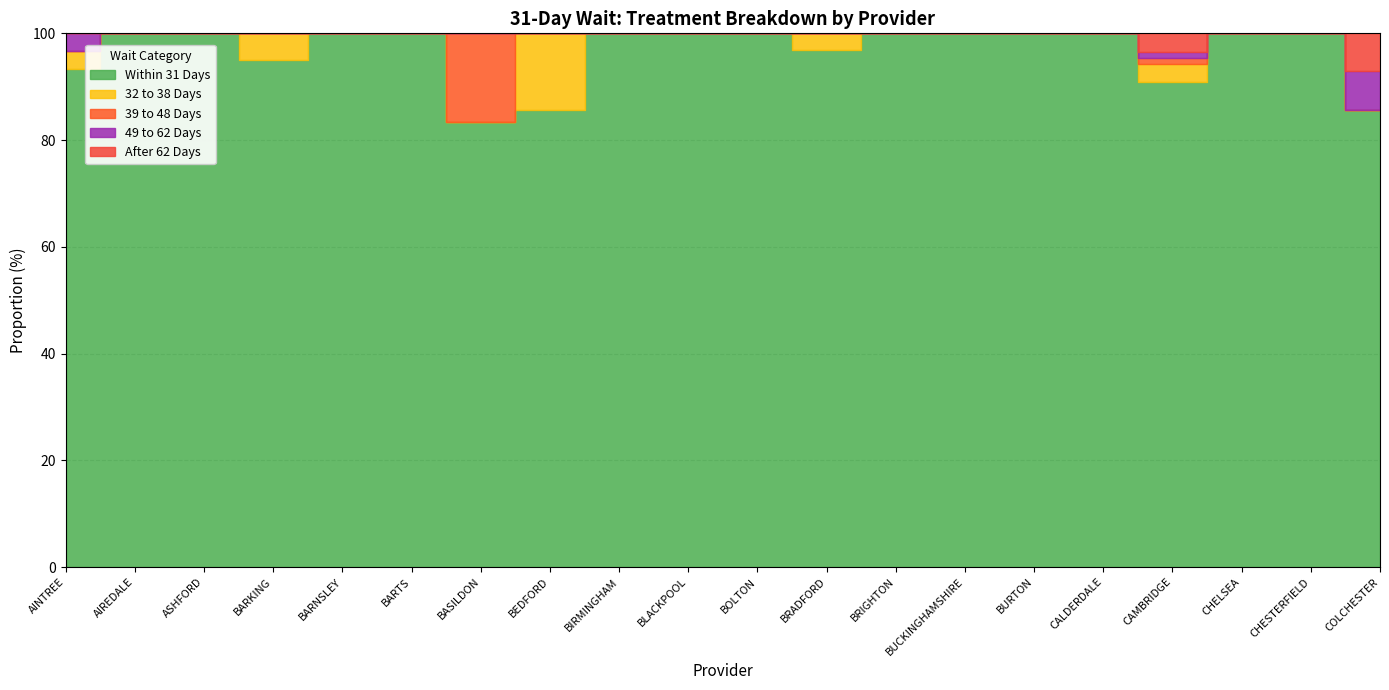

Reading left to right, transcribe all the data shown in this chart.

Within 31 Days: AINTREE=28	AIREDALE=6	ASHFORD=6	BARKING=19	BARNSLEY=7	BARTS=76	BASILDON=5	BEDFORD=6	BIRMINGHAM=19	BLACKPOOL=15	BOLTON=5	BRADFORD=31	BRIGHTON=31	BUCKINGHAMSHIRE=15	BURTON=5	CALDERDALE=19	CAMBRIDGE=80	CHELSEA=9	CHESTERFIELD=22	COLCHESTER=12
32 to 38 Days: AINTREE=1	AIREDALE=0	ASHFORD=0	BARKING=1	BARNSLEY=0	BARTS=0	BASILDON=0	BEDFORD=1	BIRMINGHAM=0	BLACKPOOL=0	BOLTON=0	BRADFORD=1	BRIGHTON=0	BUCKINGHAMSHIRE=0	BURTON=0	CALDERDALE=0	CAMBRIDGE=3	CHELSEA=0	CHESTERFIELD=0	COLCHESTER=0
39 to 48 Days: AINTREE=0	AIREDALE=0	ASHFORD=0	BARKING=0	BARNSLEY=0	BARTS=0	BASILDON=1	BEDFORD=0	BIRMINGHAM=0	BLACKPOOL=0	BOLTON=0	BRADFORD=0	BRIGHTON=0	BUCKINGHAMSHIRE=0	BURTON=0	CALDERDALE=0	CAMBRIDGE=1	CHELSEA=0	CHESTERFIELD=0	COLCHESTER=0
49 to 62 Days: AINTREE=1	AIREDALE=0	ASHFORD=0	BARKING=0	BARNSLEY=0	BARTS=0	BASILDON=0	BEDFORD=0	BIRMINGHAM=0	BLACKPOOL=0	BOLTON=0	BRADFORD=0	BRIGHTON=0	BUCKINGHAMSHIRE=0	BURTON=0	CALDERDALE=0	CAMBRIDGE=1	CHELSEA=0	CHESTERFIELD=0	COLCHESTER=1
After 62 Days: AINTREE=0	AIREDALE=0	ASHFORD=0	BARKING=0	BARNSLEY=0	BARTS=0	BASILDON=0	BEDFORD=0	BIRMINGHAM=0	BLACKPOOL=0	BOLTON=0	BRADFORD=0	BRIGHTON=0	BUCKINGHAMSHIRE=0	BURTON=0	CALDERDALE=0	CAMBRIDGE=3	CHELSEA=0	CHESTERFIELD=0	COLCHESTER=1